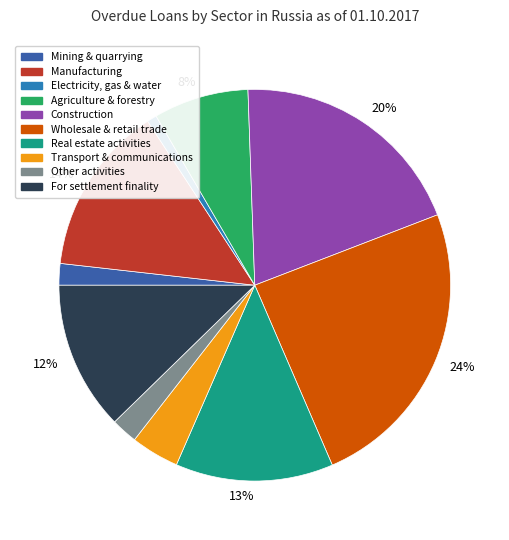

How many segments does this pie chart have?

10